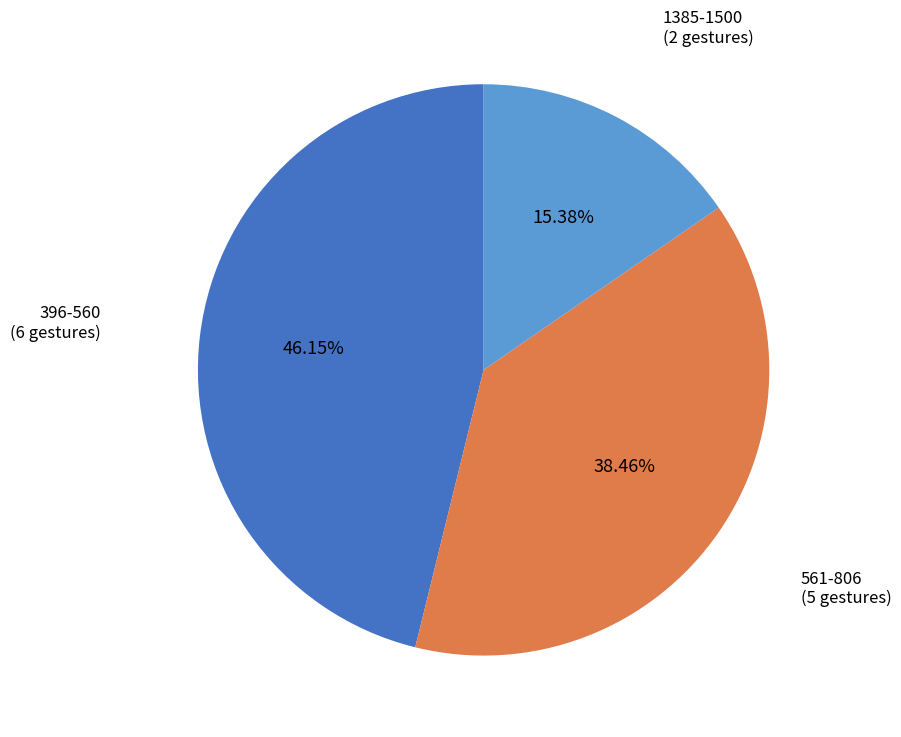

Is there a majority slice in this chart?

No